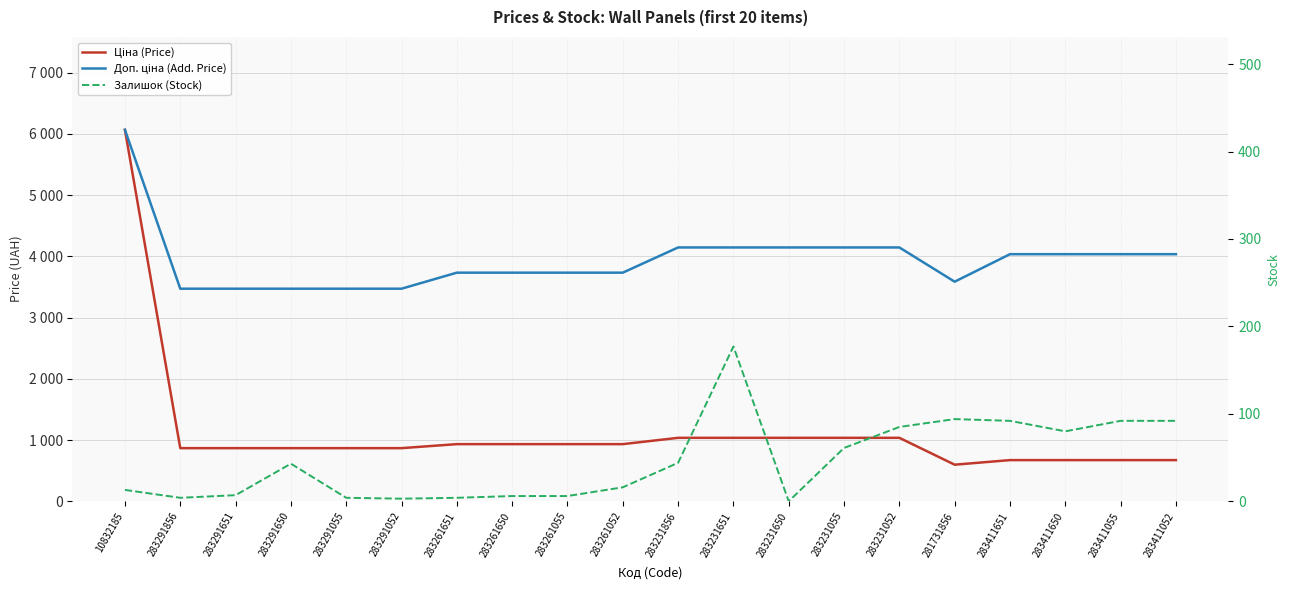

Does the chart display data point markers on the line(s)?

No